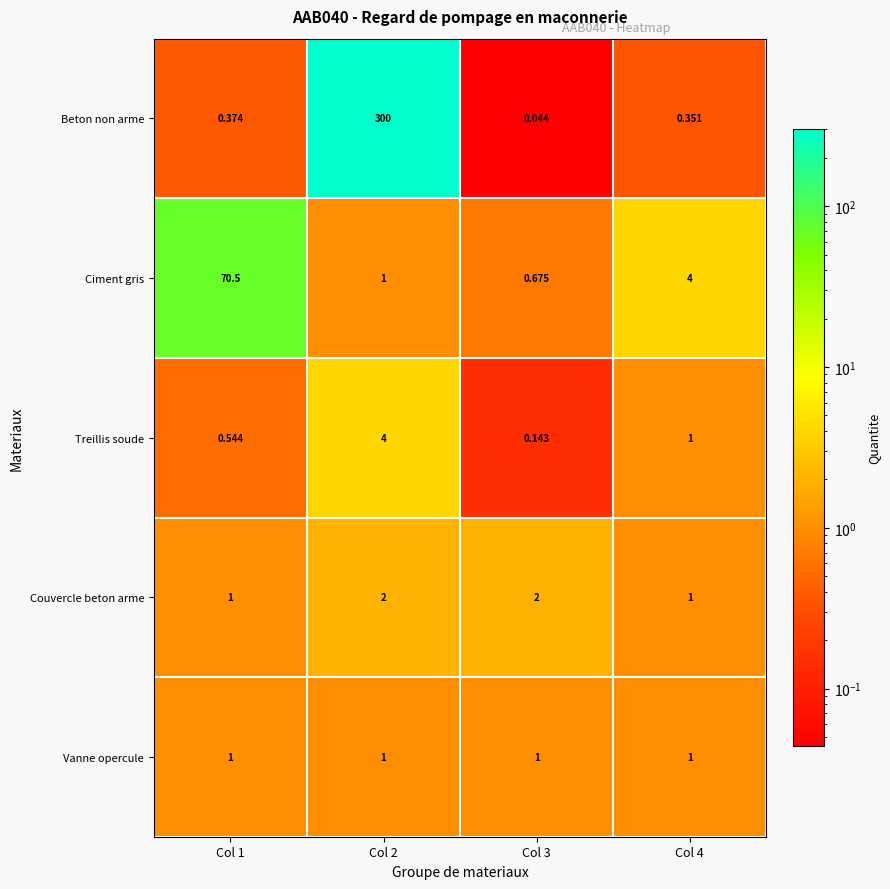

Which series has the largest range (max minus min)?

Beton non arme